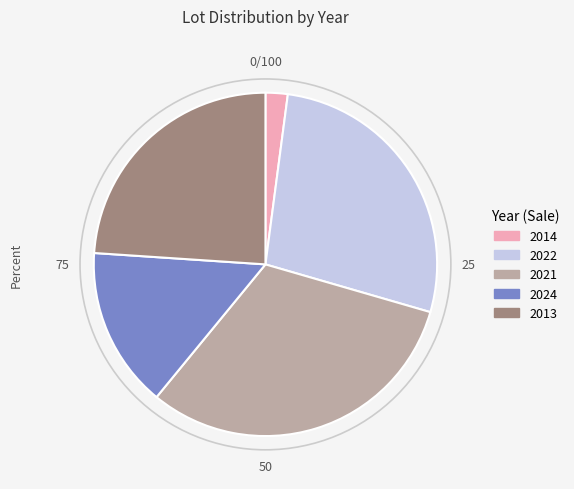

Do 2022 and 2013 together represent more than half of the pie?

Yes